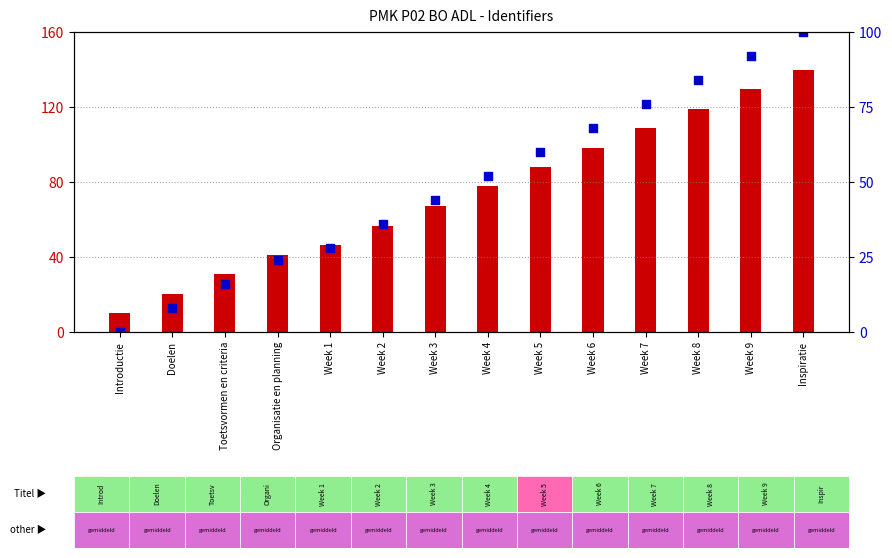

Which series has the widest spread of Y values?

count